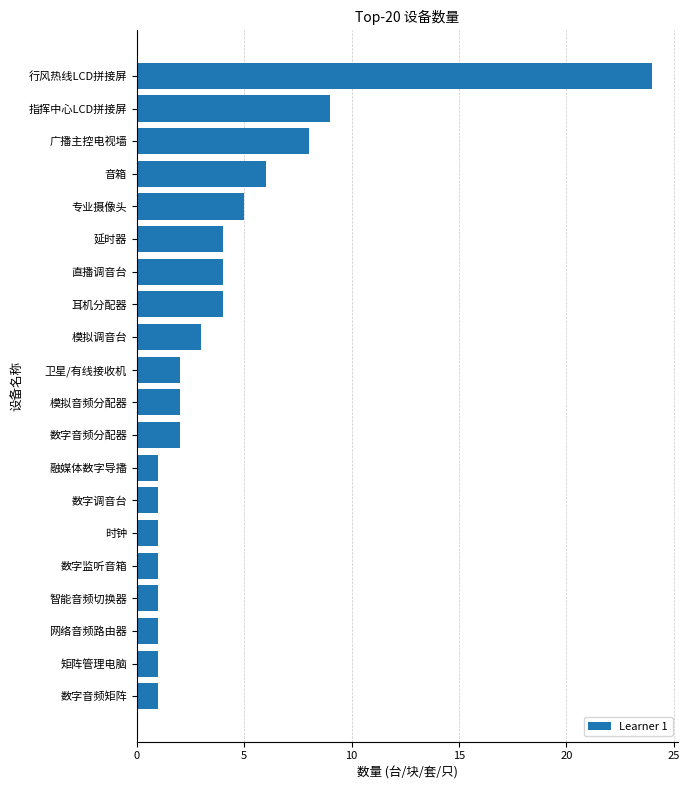

True or false: the data shows 0 at 数字调音台.

False